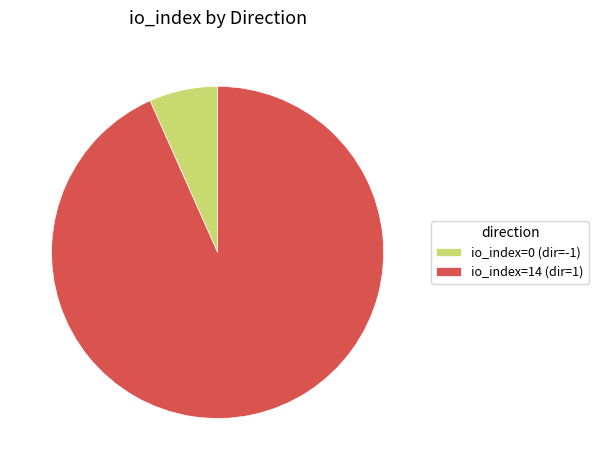

Which slice is the largest?

io_index=14 (dir=1)